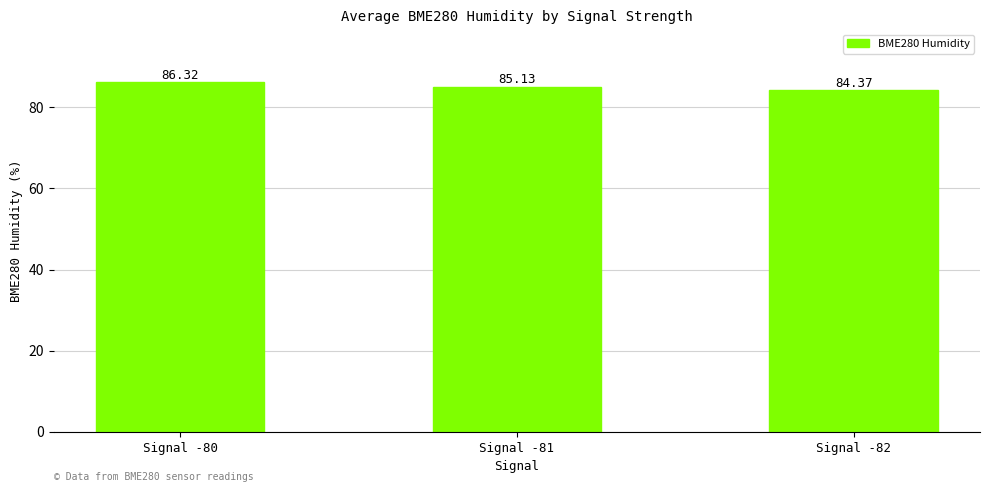

Rank the categories by value from highest to lowest.

Signal -80, Signal -81, Signal -82